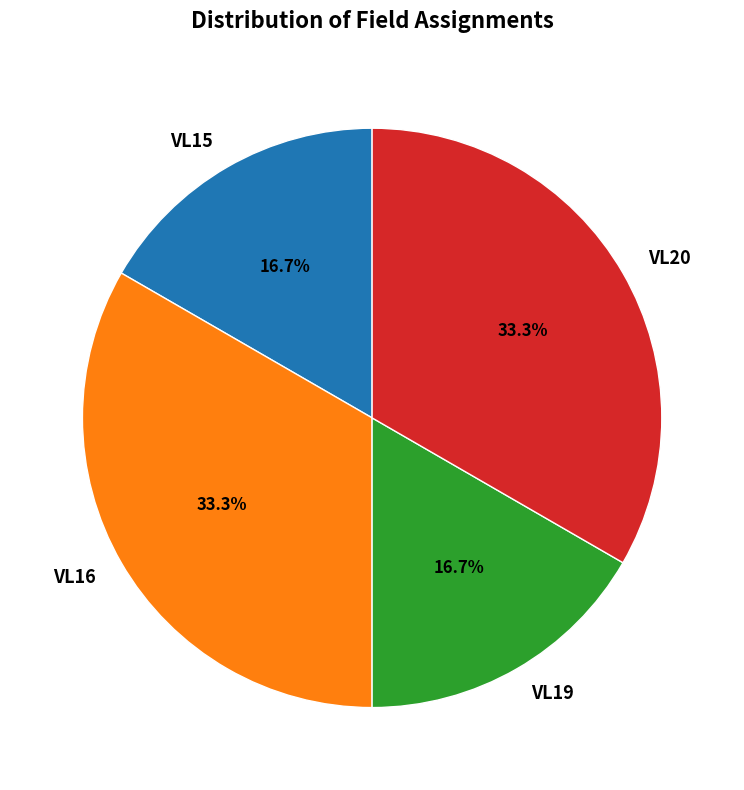

What percentage is NOT represented by VL20?

66.7%